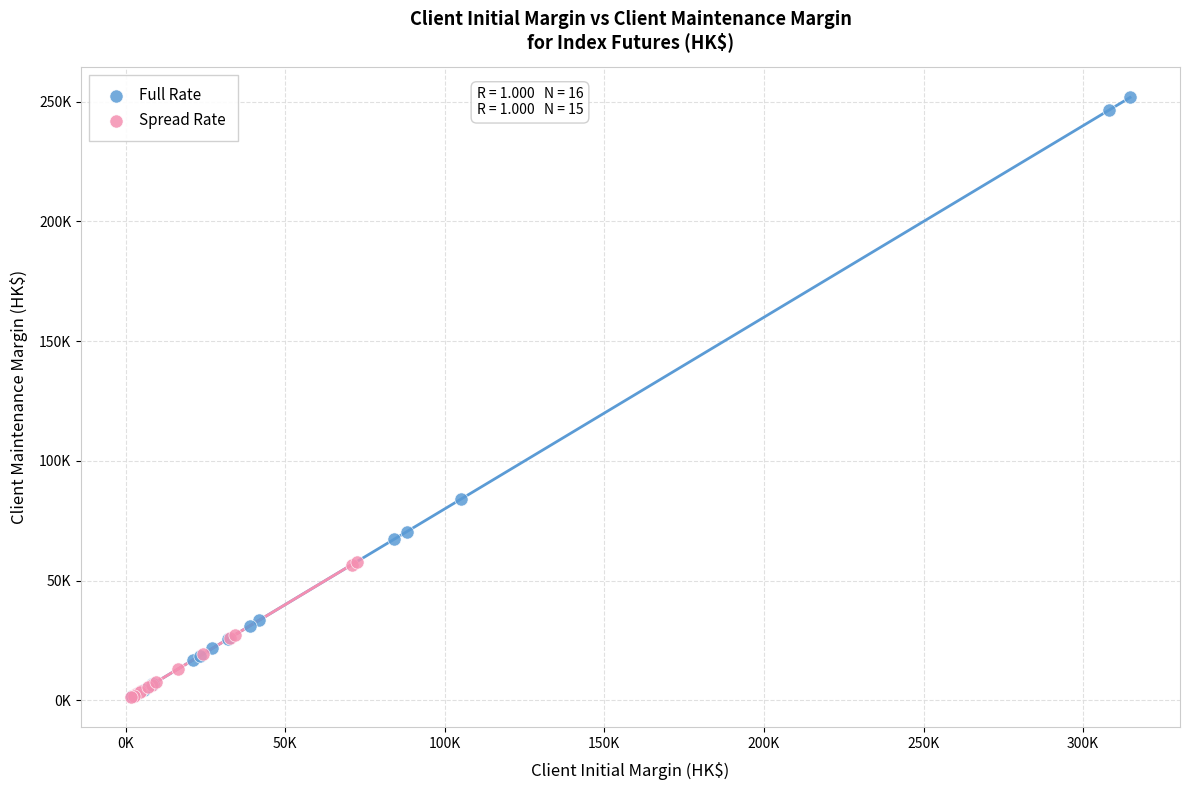

What are all the series names shown in the legend?

Full Rate, Spread Rate